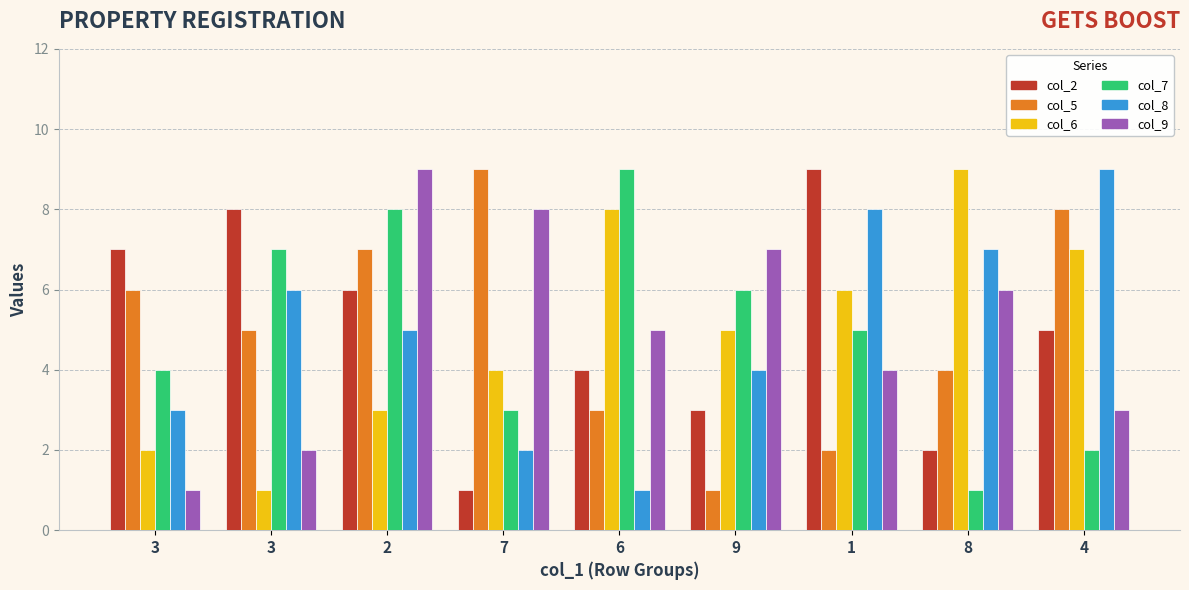

Rank the series at 3 from lowest to highest value.

col_9, col_6, col_8, col_7, col_5, col_2